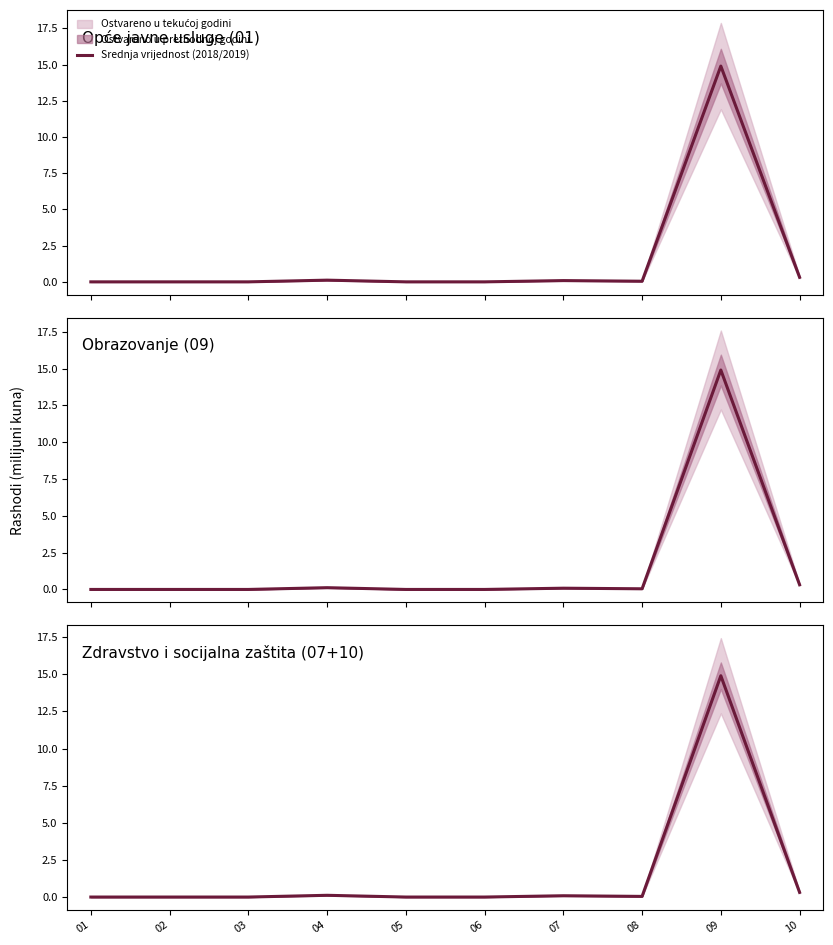

Which has a higher value, 02 or 06?

02